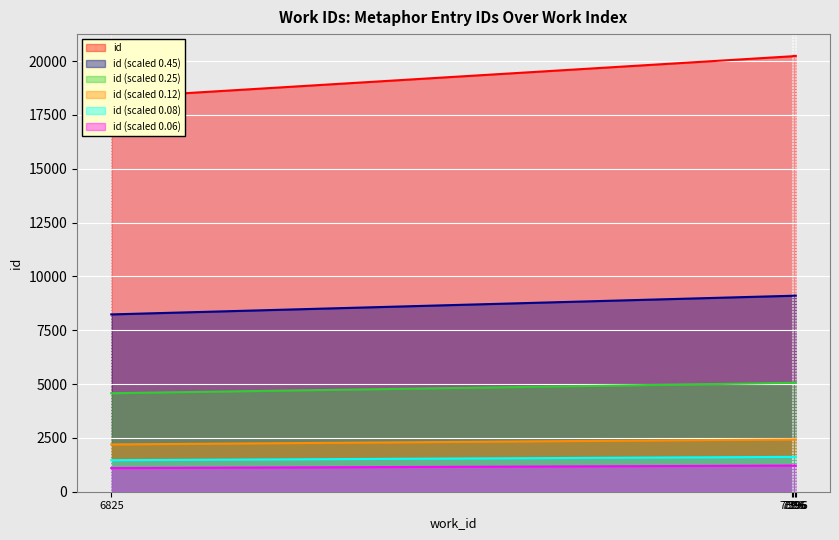

Which label corresponds to the largest value in the chart?

7396